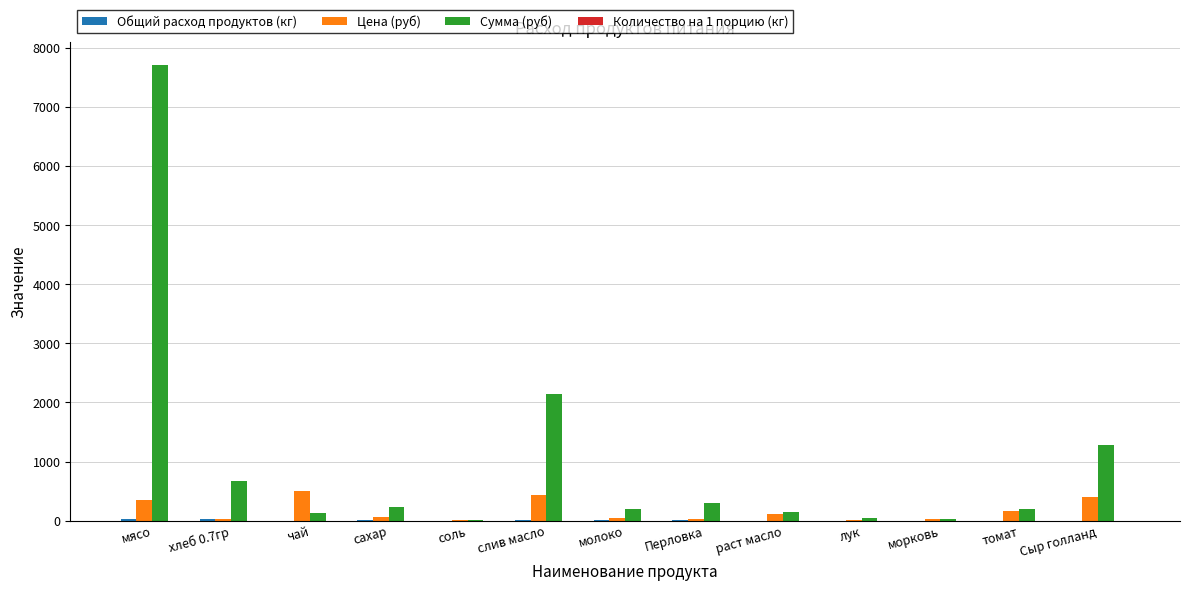

The Сумма (руб) series shows 195.8 at молоко. True or false?

True